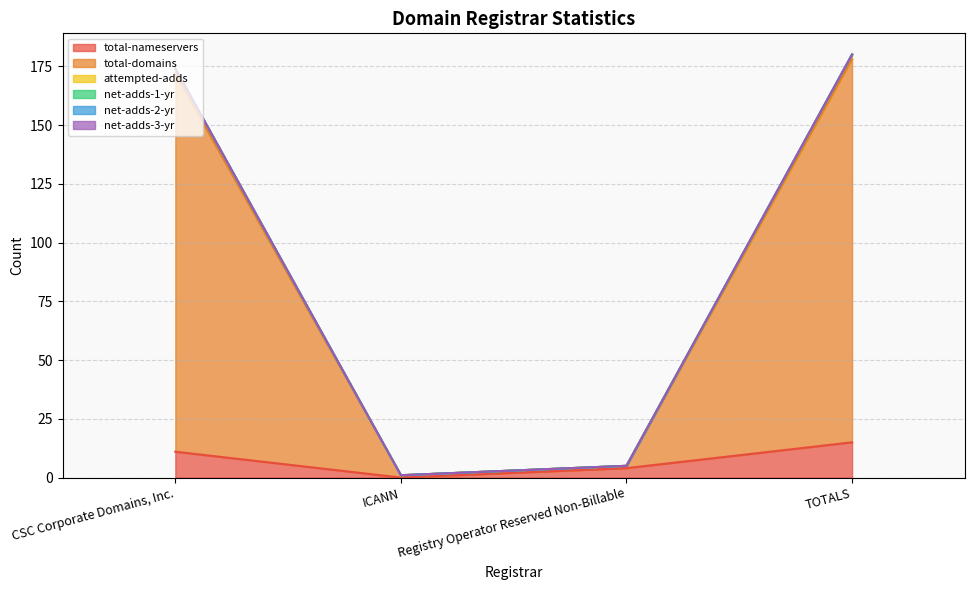

Which series has the largest total across all categories?

total-domains